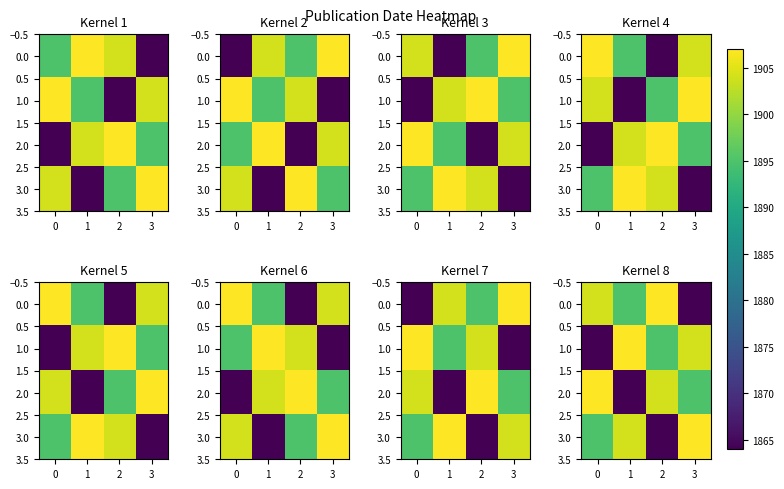

What is the greatest value displayed?

1907